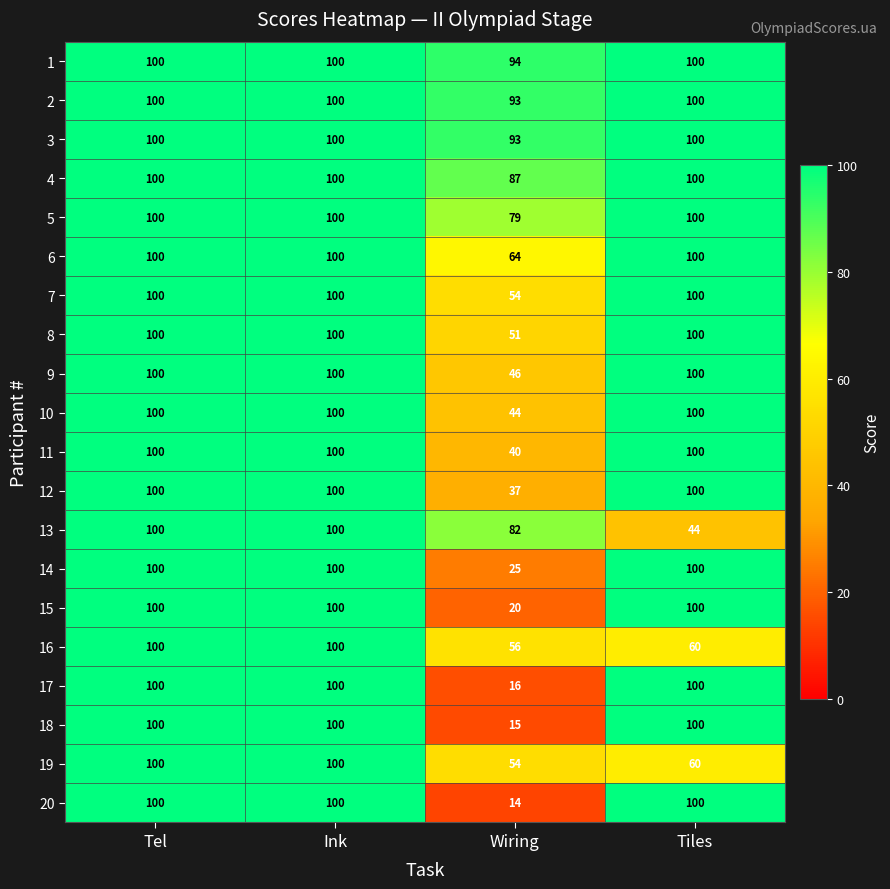

What is the sum of the 17 values at Tel and Wiring?

116